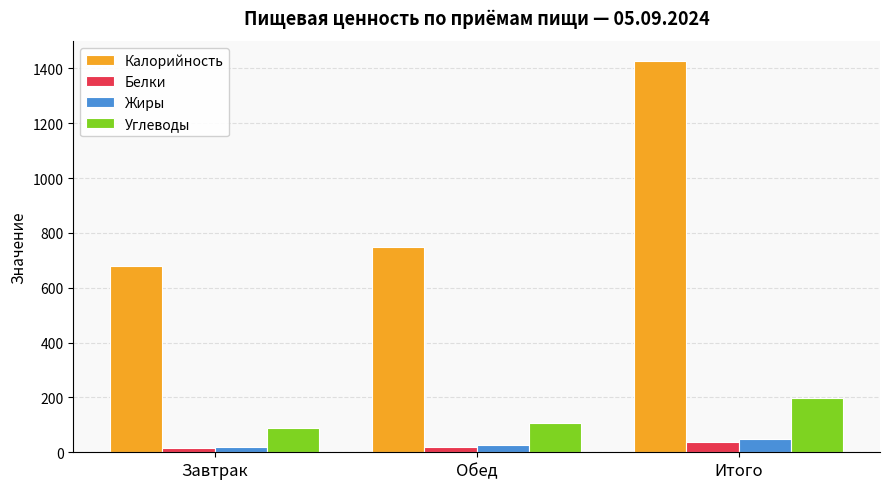

Where is Белки nearest to the value 26?

Обед